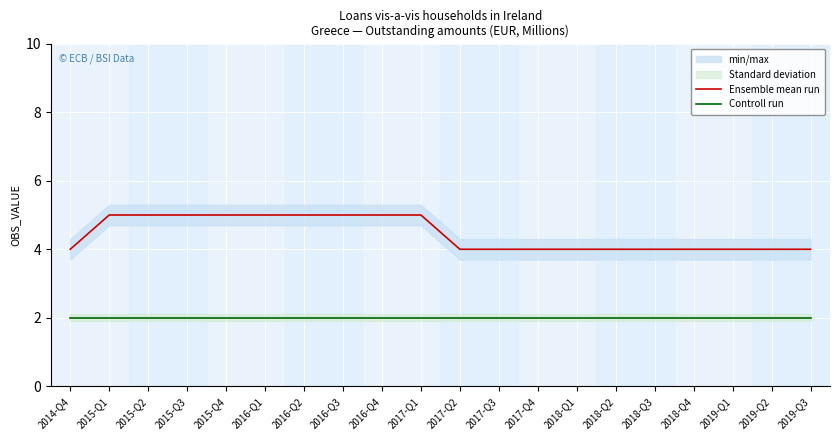

How many distinct data groups are displayed?

2